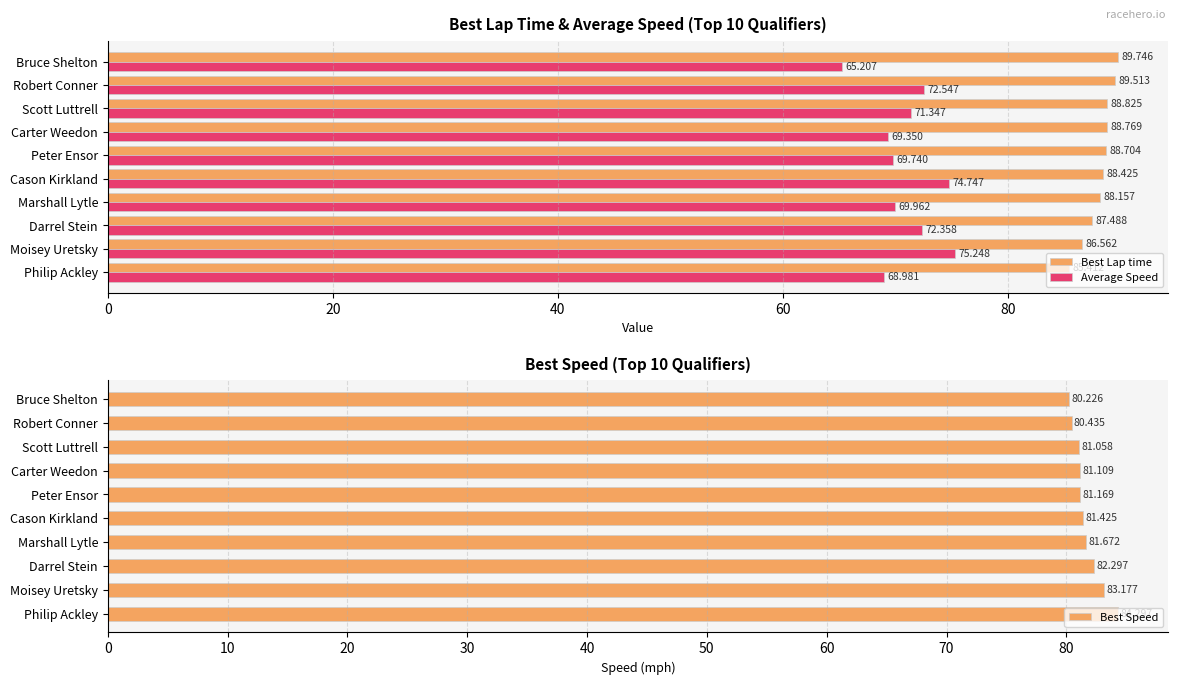

List the labels in order of Best Lap time value, smallest first.

Philip Ackley, Moisey Uretsky, Darrel Stein, Marshall Lytle, Cason Kirkland, Peter Ensor, Carter Weedon, Scott Luttrell, Robert Conner, Bruce Shelton